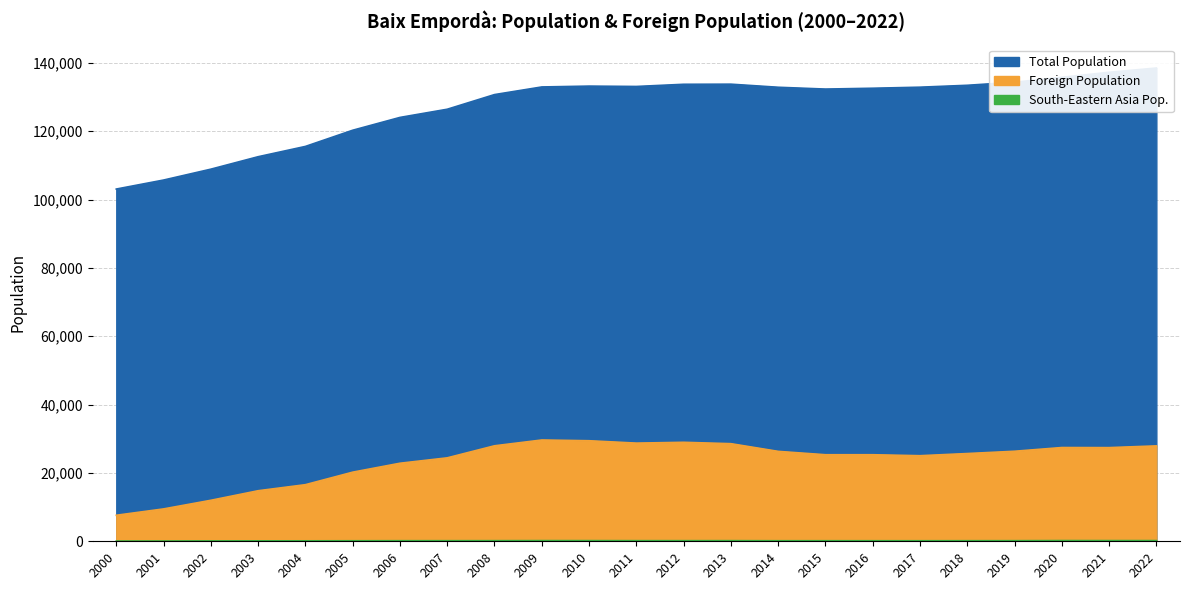

Reading right to left, list all the values displayed in this chart.

Total Population: 2022=138517	2021=137268	2020=135805	2019=134359	2018=133461	2017=132906	2016=132598	2015=132355	2014=132886	2013=133787	2012=133754	2011=133116	2010=133221	2009=132973	2008=130738	2007=126450	2006=124055	2005=120302	2004=115566	2003=112553	2002=108910	2001=105726	2000=103091
Foreign Population: 2022=27921	2021=27413	2020=27437	2019=26350	2018=25679	2017=25046	2016=25332	2015=25331	2014=26315	2013=28567	2012=28970	2011=28733	2010=29428	2009=29644	2008=27946	2007=24418	2006=22840	2005=20225	2004=16564	2003=14793	2002=11995	2001=9472	2000=7617
South-Eastern Asia Pop.: 2022=205	2021=203	2020=211	2019=177	2018=168	2017=158	2016=160	2015=164	2014=161	2013=186	2012=179	2011=183	2010=198	2009=201	2008=181	2007=173	2006=170	2005=153	2004=135	2003=130	2002=109	2001=77	2000=67